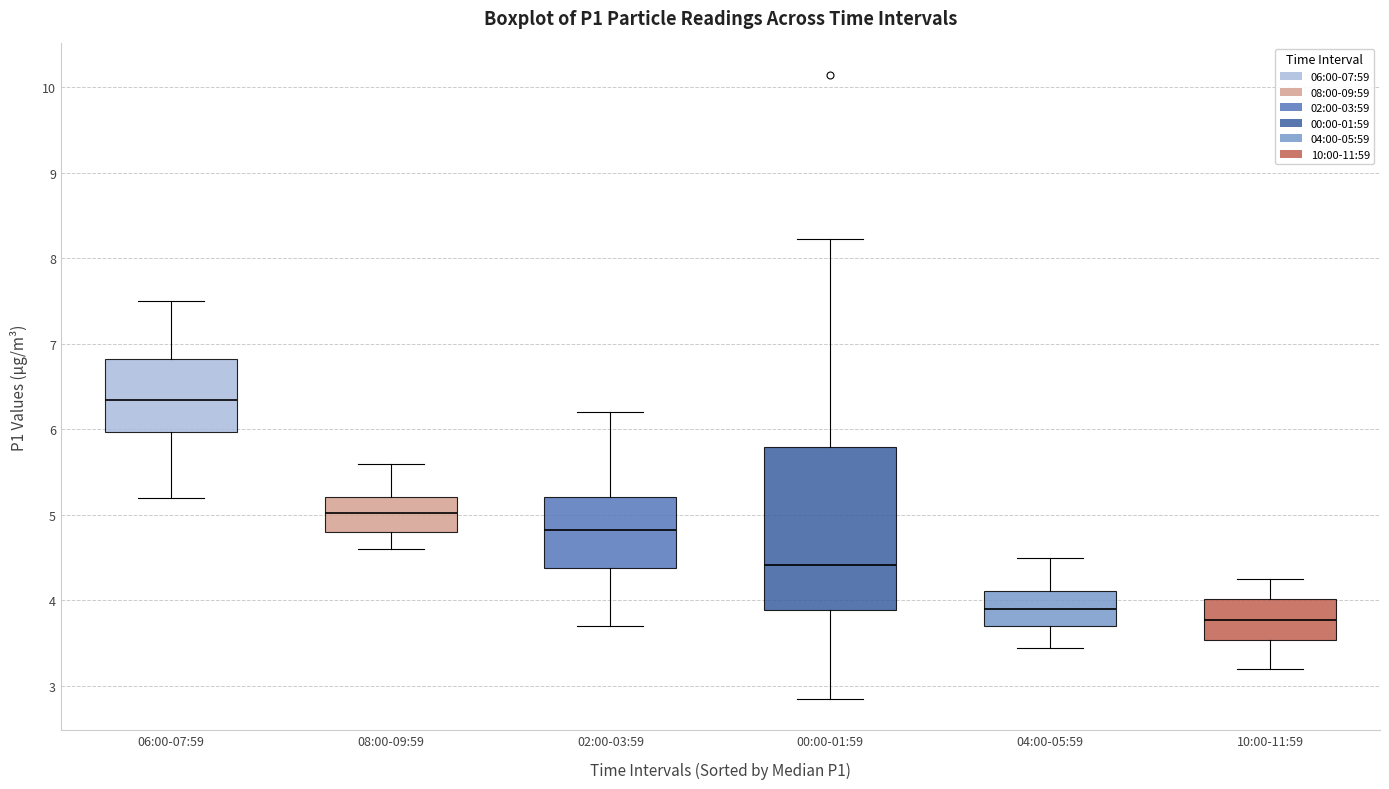

Reading left to right, read every box against the y-axis: the position of its median line, the range the box covers, and the ends of its whiskers. The values are not printed on the chart, so give them approximately, as read against the axis.

06:00-07:59: median 6.4, box 6.0 to 6.8, whiskers 5.2 to 7.5
08:00-09:59: median 5.0, box 4.8 to 5.2, whiskers 4.6 to 5.6
02:00-03:59: median 4.8, box 4.4 to 5.2, whiskers 3.7 to 6.2
00:00-01:59: median 4.4, box 3.9 to 5.8, whiskers 2.9 to 8.2
04:00-05:59: median 3.9, box 3.7 to 4.1, whiskers 3.5 to 4.5
10:00-11:59: median 3.8, box 3.5 to 4.0, whiskers 3.2 to 4.3